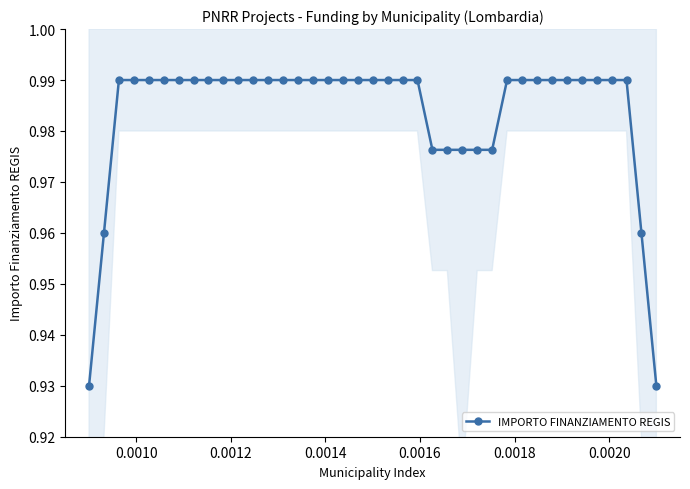

Count the IMPORTO FINANZIAMENTO REGIS values in the range 0 to 1.

39